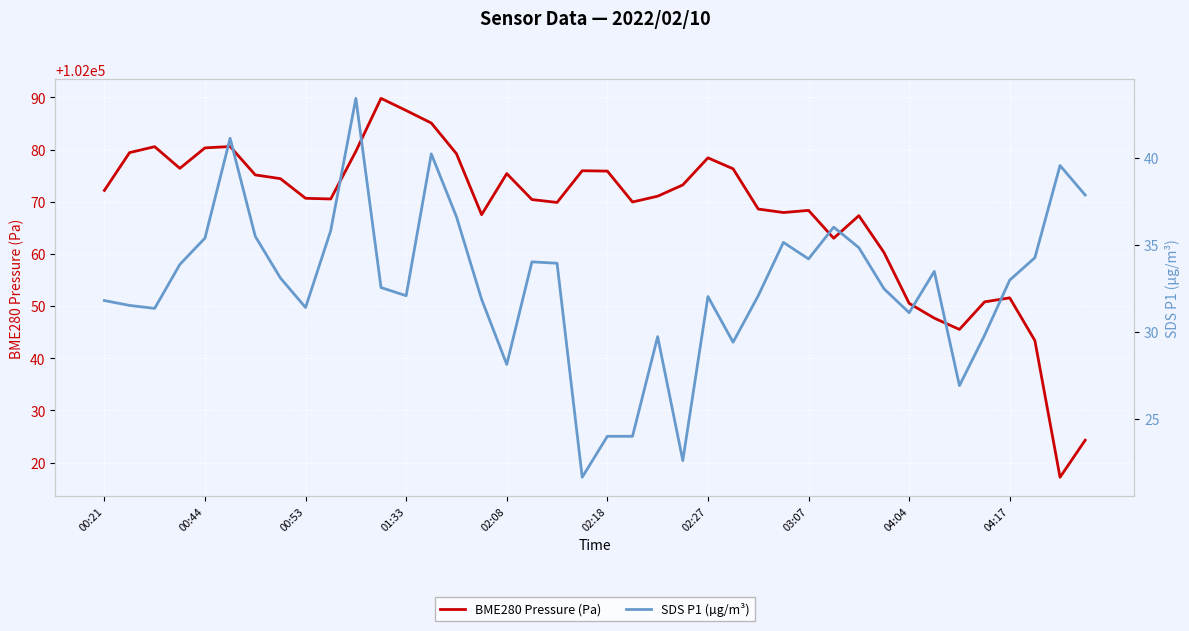

At how many categories does at least one series exceed 37898?

40